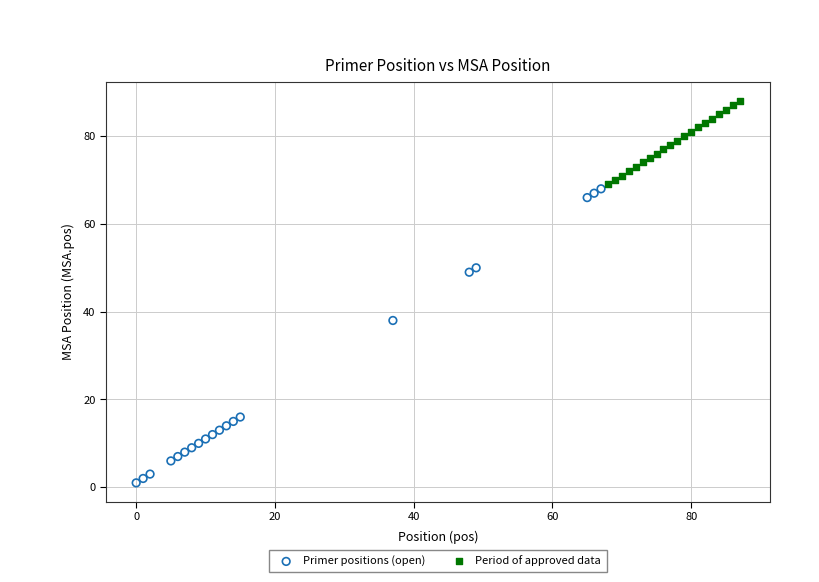

Which series reaches the maximum Y coordinate?

Period of approved data